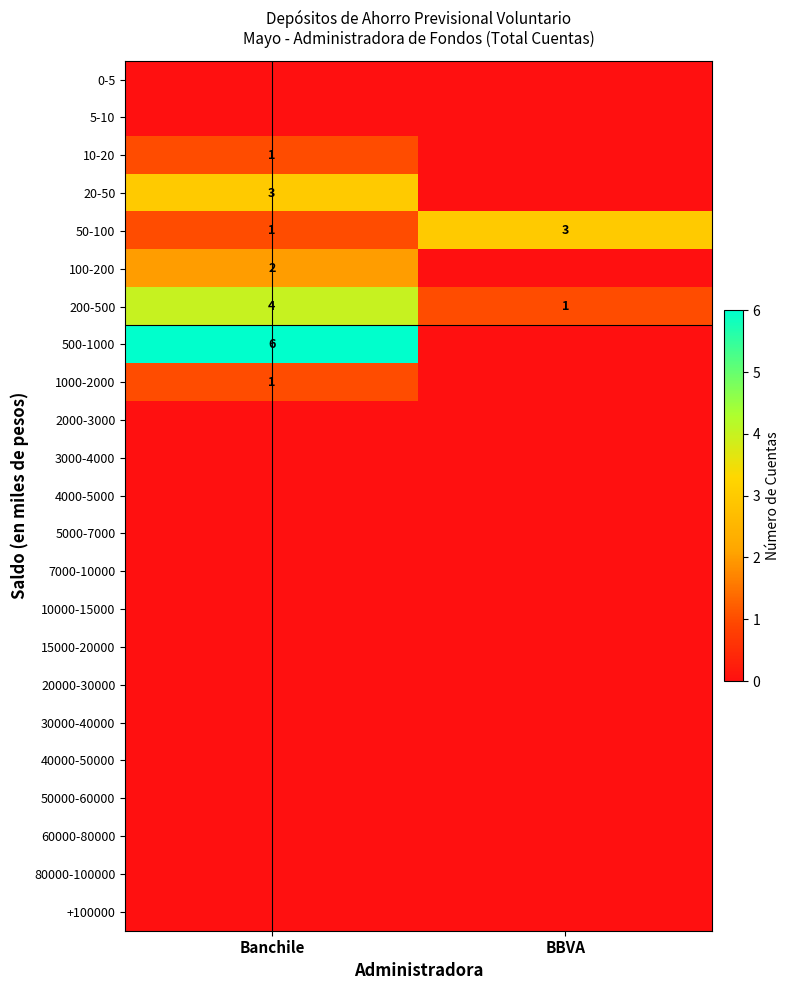

The 20-50 series shows 3 at Banchile. True or false?

True